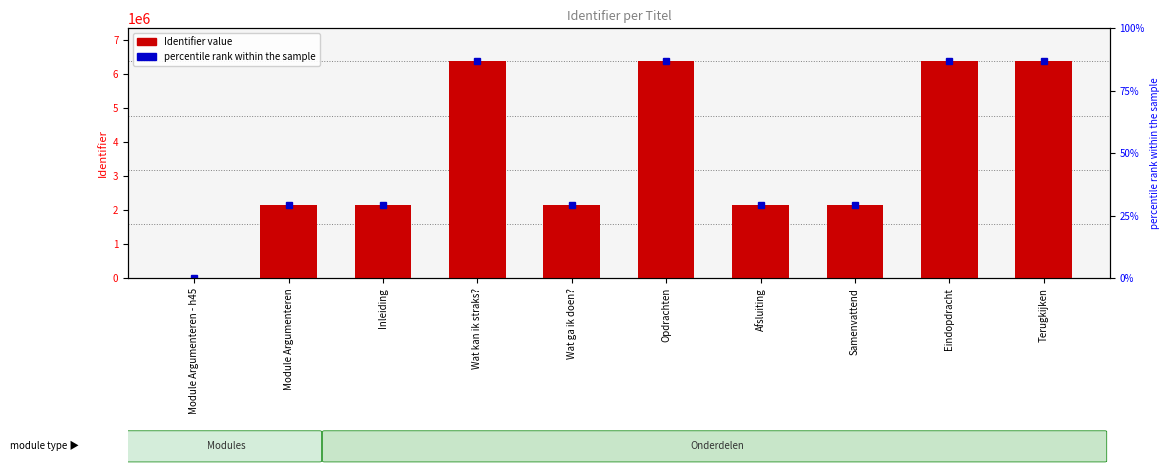

Rank the categories by value from highest to lowest.

Terugkijken, Eindopdracht, Opdrachten, Wat kan ik straks?, Samenvattend, Afsluiting, Wat ga ik doen?, Inleiding, Module Argumenteren, Module Argumenteren - h45